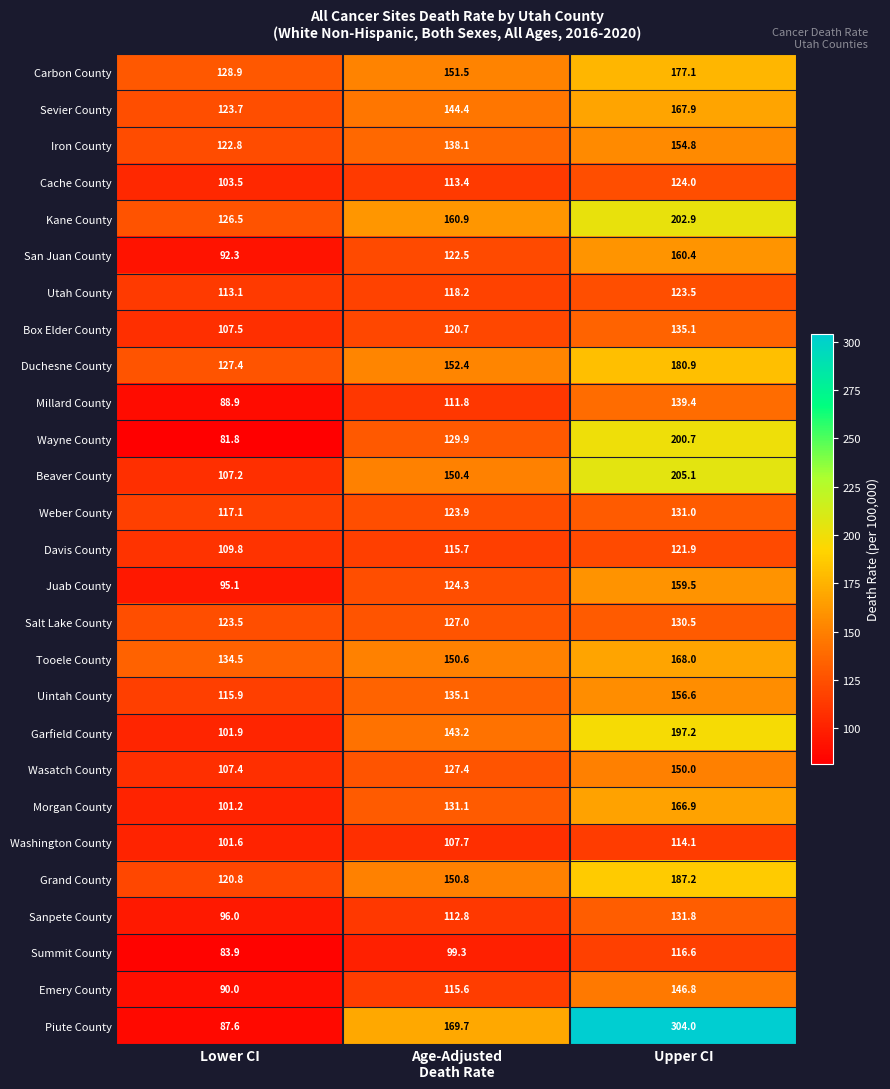

The value of Beaver County at Upper CI is 205.1. True or false?

True